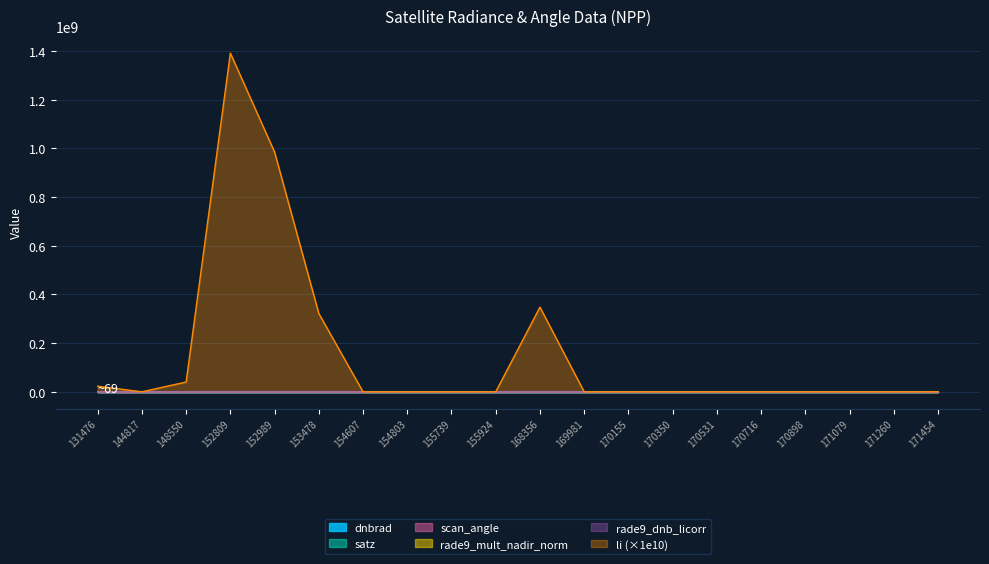

Reading left to right, what are all the values shown in this chart?

dnbrad: 31.5	8.1	16.9	28.0	14.2	27.6	21.0	32.4	24.5	20.8	37.3	15.6	22.4	13.7	15.5	13.8	24.5	9.6	23.2	18.7
satz: 37.6	52.9	22.3	37.6	58.5	10.0	16.0	46.0	37.7	58.5	58.7	16.7	46.4	68.7	55.4	32.5	3.9	38.1	58.8	60.6
scan_angle: 32.7	44.9	19.6	32.7	49.0	8.8	14.2	39.5	32.8	49.0	49.1	14.7	39.9	55.6	46.8	28.4	3.5	33.1	49.2	50.5
rade9_mult_nadir_norm: 33.0	7.7	17.8	29.4	15.8	30.7	22.5	32.1	25.7	23.2	41.6	16.7	22.3	18.6	18.6	15.9	24.5	10.1	25.9	22.9
rade9_dnb_licorr: 32.9	7.7	17.7	26.0	13.4	29.9	22.5	32.1	25.7	23.2	40.8	16.7	22.3	18.6	18.6	15.9	24.5	10.1	25.9	22.9
li: 22911083.1	0.0	40281655.2	1391634653.2	984786517.8	321773352.7	0.0	0.0	0.0	0.0	347833976.3	0.0	0.0	0.0	0.0	0.0	0.0	0.0	0.2	0.0